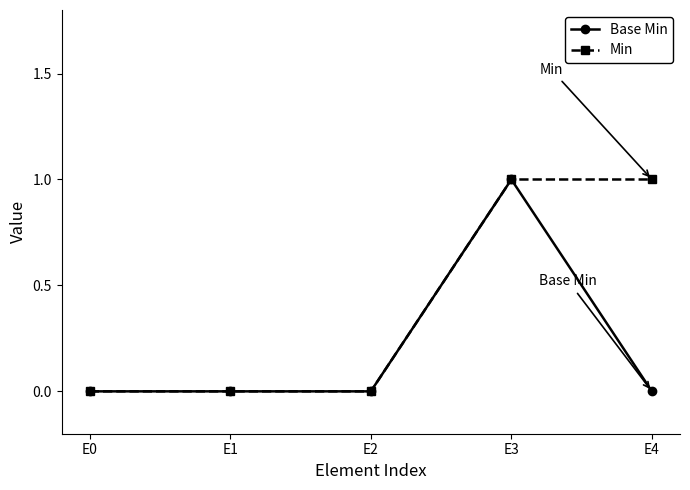

List the series in order of their overall mean, lowest first.

Base Min, Min